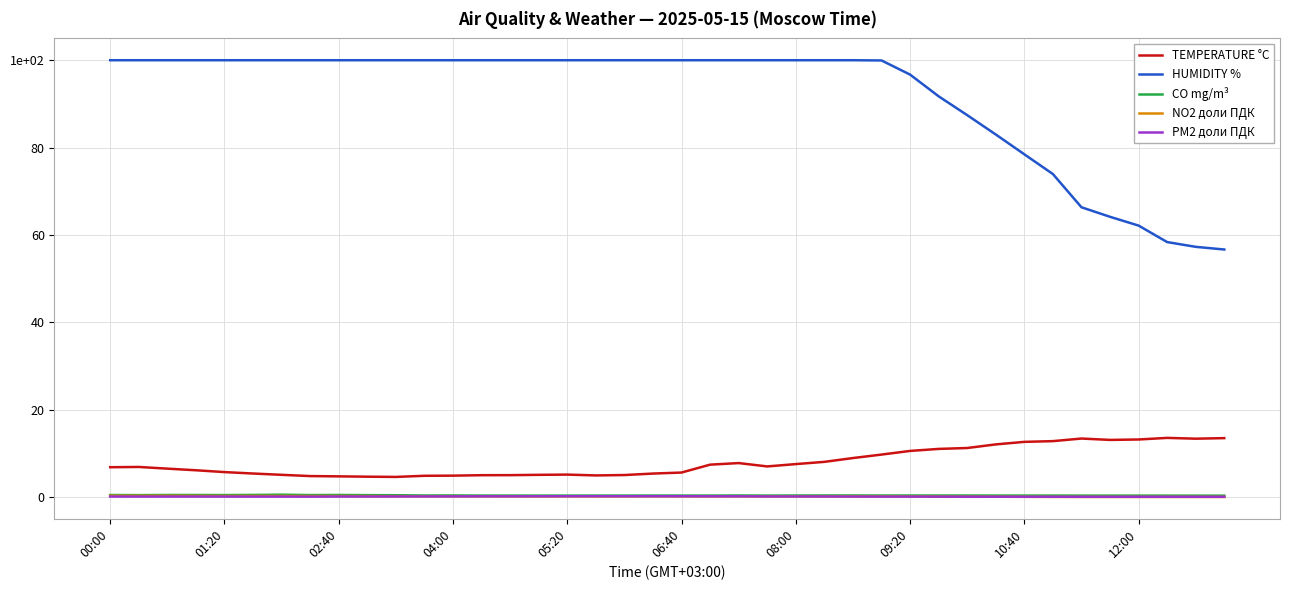

Reading left to right, list all the values displayed in this chart.

TEMPERATURE °C: 6.8	6.9	6.5	6.1	5.7	5.4	5.1	4.8	4.7	4.6	4.6	4.8	4.9	5.0	5.0	5.1	5.1	4.9	5.0	5.4	5.6	7.4	7.8	7.0	7.5	8.0	8.9	9.7	10.5	11.0	11.2	12.0	12.6	12.8	13.4	13.1	13.2	13.5	13.3	13.5
HUMIDITY %: 100.0	100.0	100.0	100.0	100.0	100.0	100.0	100.0	100.0	100.0	100.0	100.0	100.0	100.0	100.0	100.0	100.0	100.0	100.0	100.0	100.0	100.0	100.0	100.0	100.0	100.0	100.0	100.0	96.7	91.7	87.4	83.0	78.5	73.9	66.3	64.1	62.1	58.4	57.3	56.7
CO mg/m³: 0.4	0.4	0.5	0.4	0.4	0.5	0.5	0.4	0.5	0.4	0.4	0.3	0.3	0.3	0.3	0.3	0.3	0.3	0.3	0.3	0.3	0.3	0.3	0.3	0.3	0.3	0.3	0.3	0.3	0.3	0.3	0.3	0.3	0.3	0.3	0.3	0.3	0.3	0.3	0.3
NO2 доли ПДК: 0.3	0.3	0.3	0.2	0.2	0.2	0.2	0.2	0.2	0.2	0.2	0.1	0.1	0.1	0.1	0.1	0.1	0.1	0.1	0.1	0.1	0.1	0.1	0.1	0.1	0.1	0.1	0.1	0.1	0.1	0.1	0.0	0.0	0.0	0.0	0.0	0.0	0.0	0.0	0.0
PM2 доли ПДК: 0.1	0.1	0.1	0.1	0.1	0.1	0.1	0.1	0.1	0.1	0.1	0.1	0.1	0.1	0.1	0.1	0.2	0.2	0.2	0.2	0.2	0.1	0.1	0.1	0.1	0.1	0.1	0.1	0.1	0.1	0.1	0.1	0.0	0.0	0.0	0.0	0.0	0.0	0.0	0.0